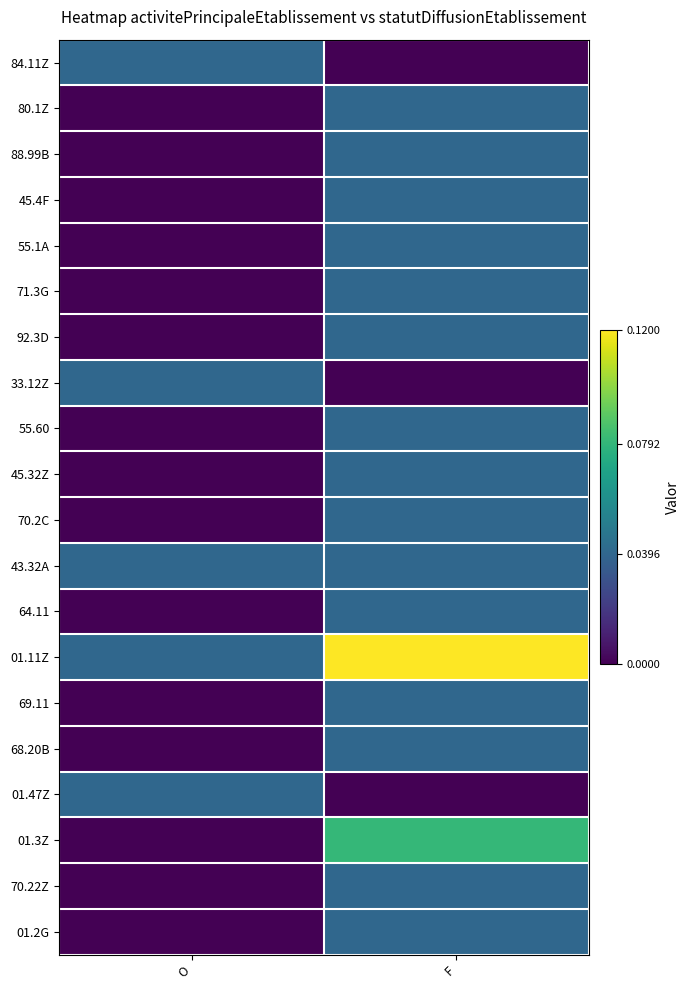

Reading left to right, transcribe all the data shown in this chart.

84.11Z: O=0.0	F=0.0
80.1Z: O=0.0	F=0.0
88.99B: O=0.0	F=0.0
45.4F: O=0.0	F=0.0
55.1A: O=0.0	F=0.0
71.3G: O=0.0	F=0.0
92.3D: O=0.0	F=0.0
33.12Z: O=0.0	F=0.0
55.60: O=0.0	F=0.0
45.32Z: O=0.0	F=0.0
70.2C: O=0.0	F=0.0
43.32A: O=0.0	F=0.0
64.11: O=0.0	F=0.0
01.11Z: O=0.0	F=0.1
69.11: O=0.0	F=0.0
68.20B: O=0.0	F=0.0
01.47Z: O=0.0	F=0.0
01.3Z: O=0.0	F=0.1
70.22Z: O=0.0	F=0.0
01.2G: O=0.0	F=0.0